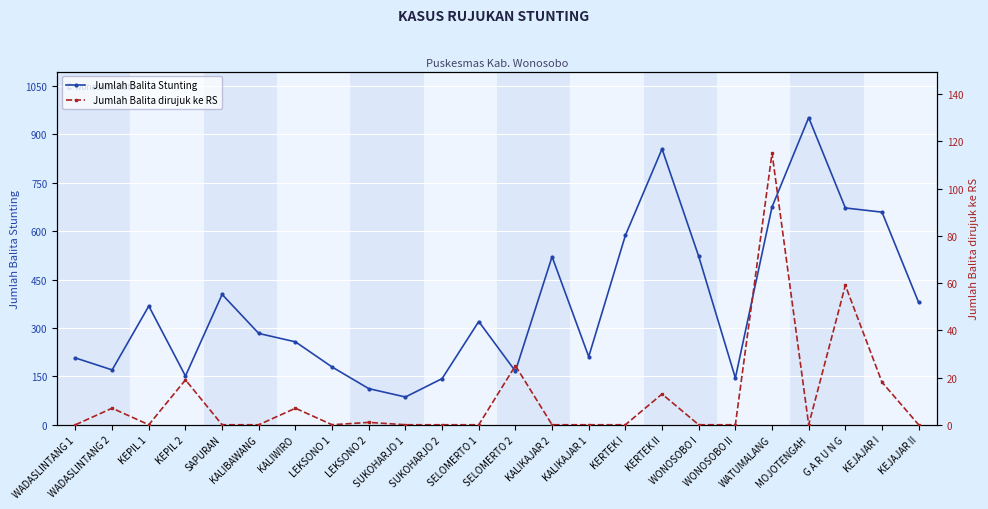

True or false: Jumlah Balita Stunting and Jumlah Balita dirujuk ke RS intersect in this chart.

False